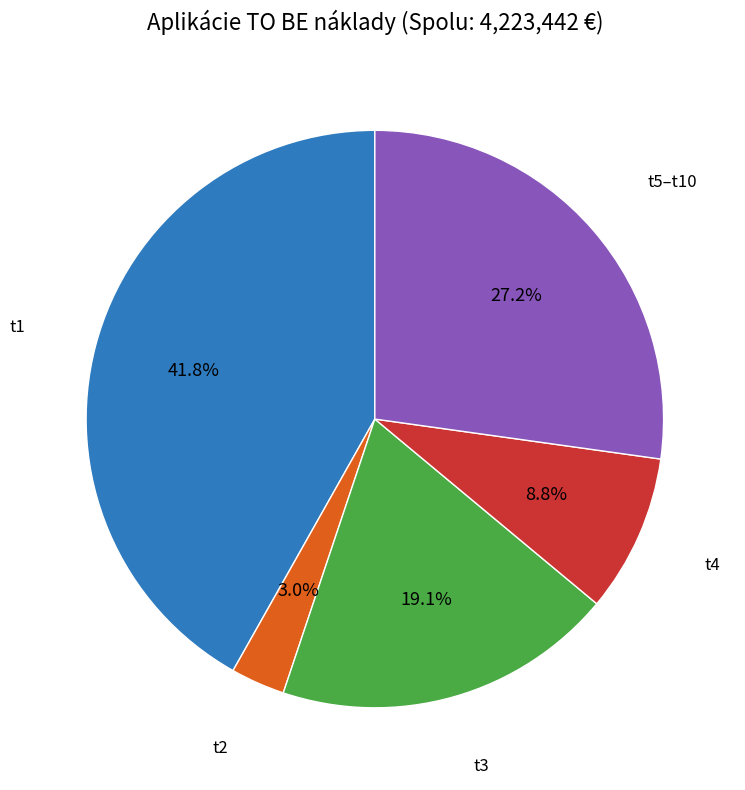

Does any single category account for the majority?

No